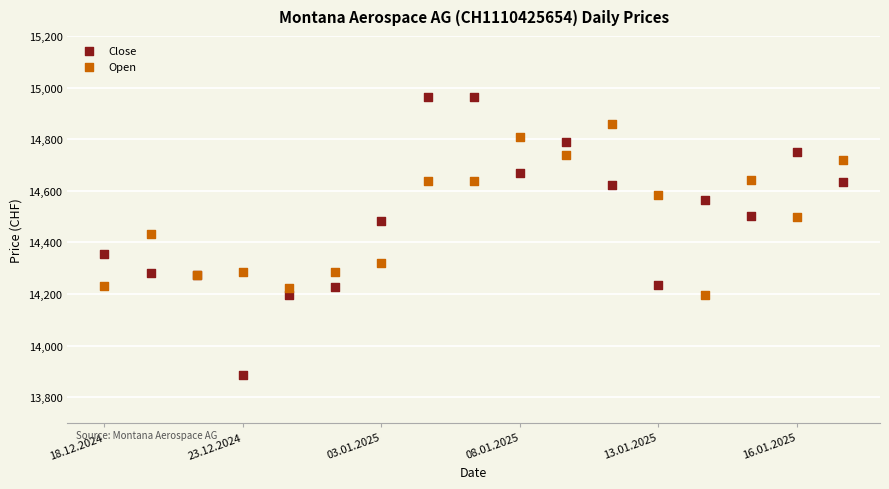

Which series contains the highest Y value?

Close